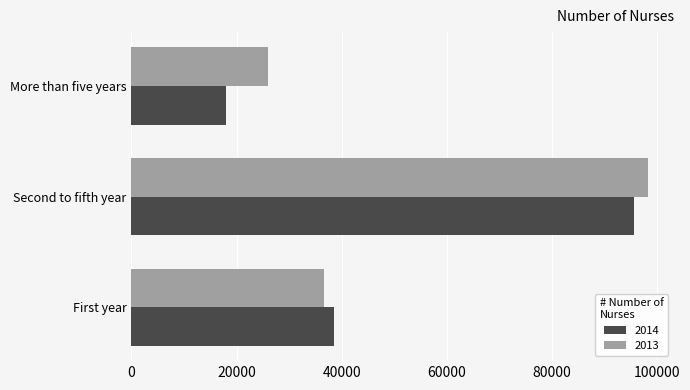

Is the value of 2013 at More than five years greater than the value of 2014 at More than five years?

Yes